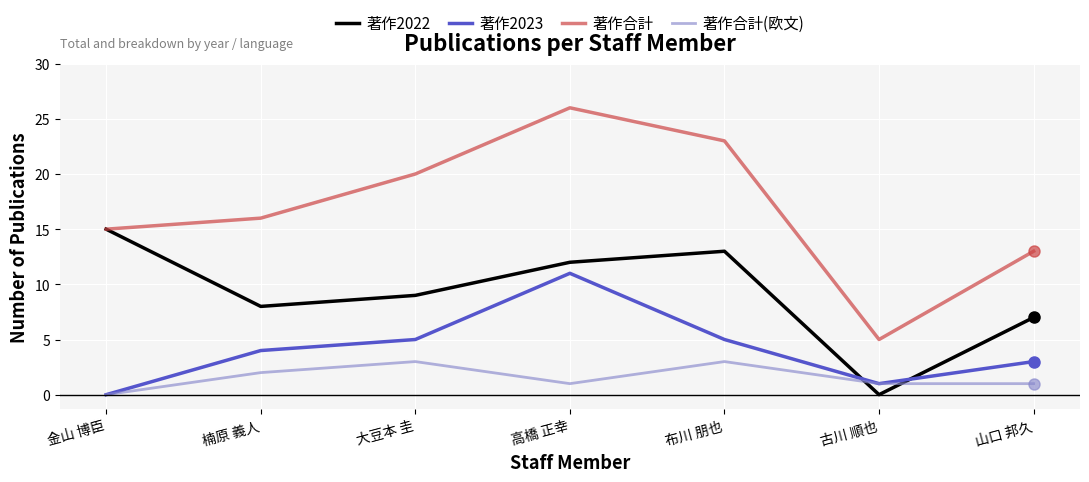

Is this an area chart (filled region under the line)?

No